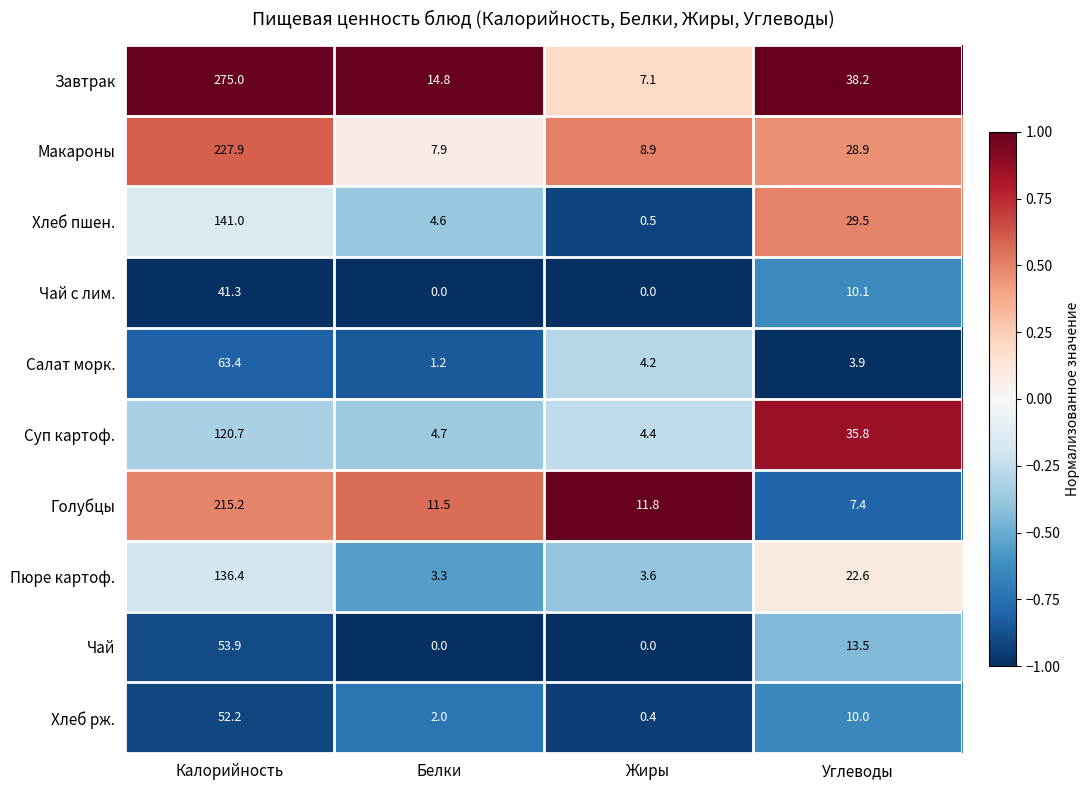

What is the average value of the Голубцы series?

61.5